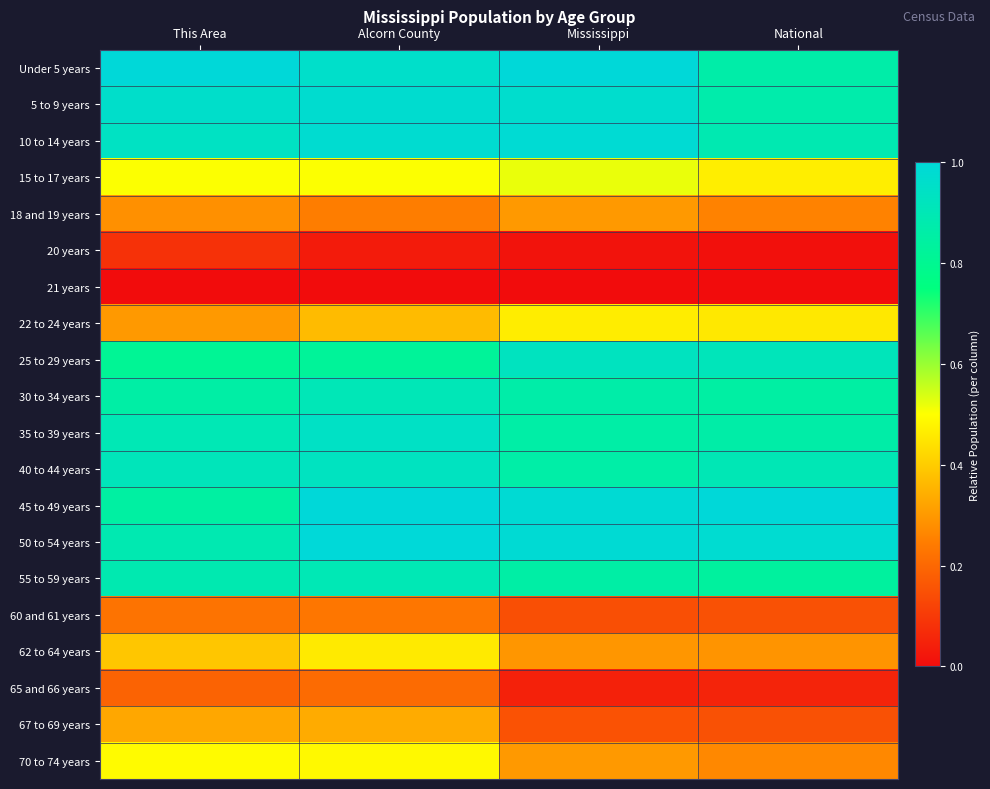

At which category is the sum across all series the highest?

Alcorn County